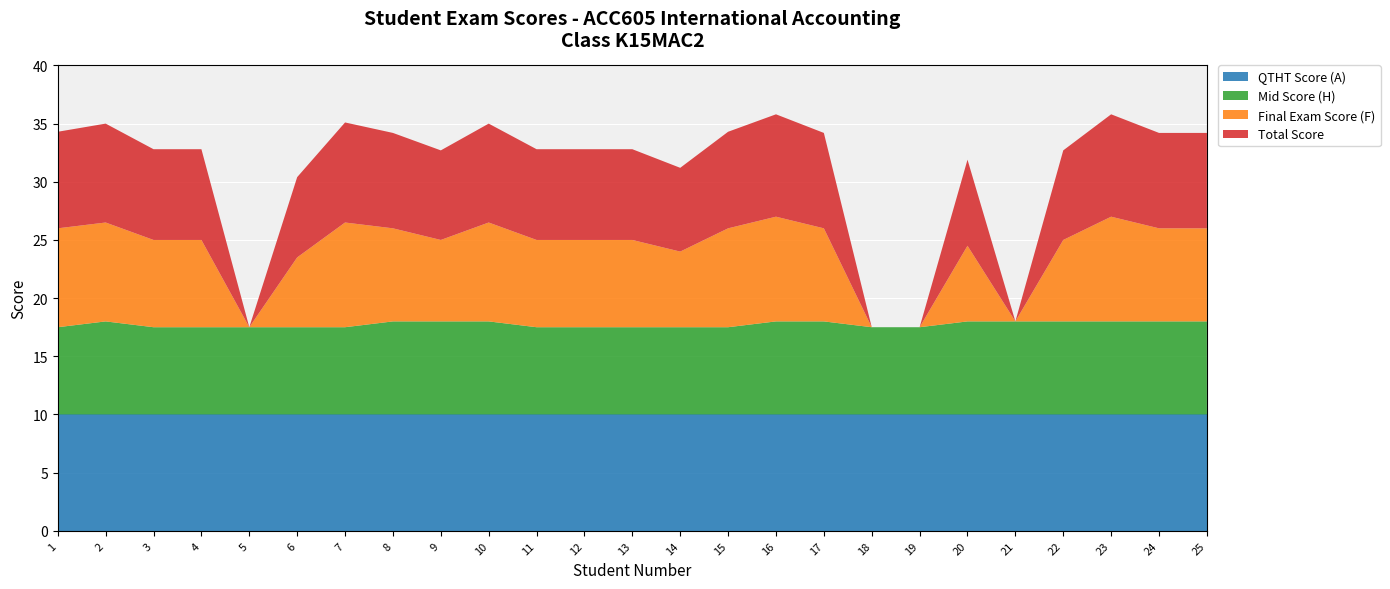

Reading right to left, transcribe all the data shown in this chart.

QTHT Score (A): 10.0	10.0	10.0	10.0	10.0	10.0	10.0	10.0	10.0	10.0	10.0	10.0	10.0	10.0	10.0	10.0	10.0	10.0	10.0	10.0	10.0	10.0	10.0	10.0	10.0
Mid Score (H): 8.0	8.0	8.0	8.0	8.0	8.0	7.5	7.5	8.0	8.0	7.5	7.5	7.5	7.5	7.5	8.0	8.0	8.0	7.5	7.5	7.5	7.5	7.5	8.0	7.5
Final Exam Score (F): 8.0	8.0	9.0	7.0	0.0	6.5	0.0	0.0	8.0	9.0	8.5	6.5	7.5	7.5	7.5	8.5	7.0	8.0	9.0	6.0	0.0	7.5	7.5	8.5	8.5
Total Score: 8.2	8.2	8.8	7.7	0.0	7.4	0.0	0.0	8.2	8.8	8.3	7.2	7.8	7.8	7.8	8.5	7.7	8.2	8.6	6.9	0.0	7.8	7.8	8.5	8.3